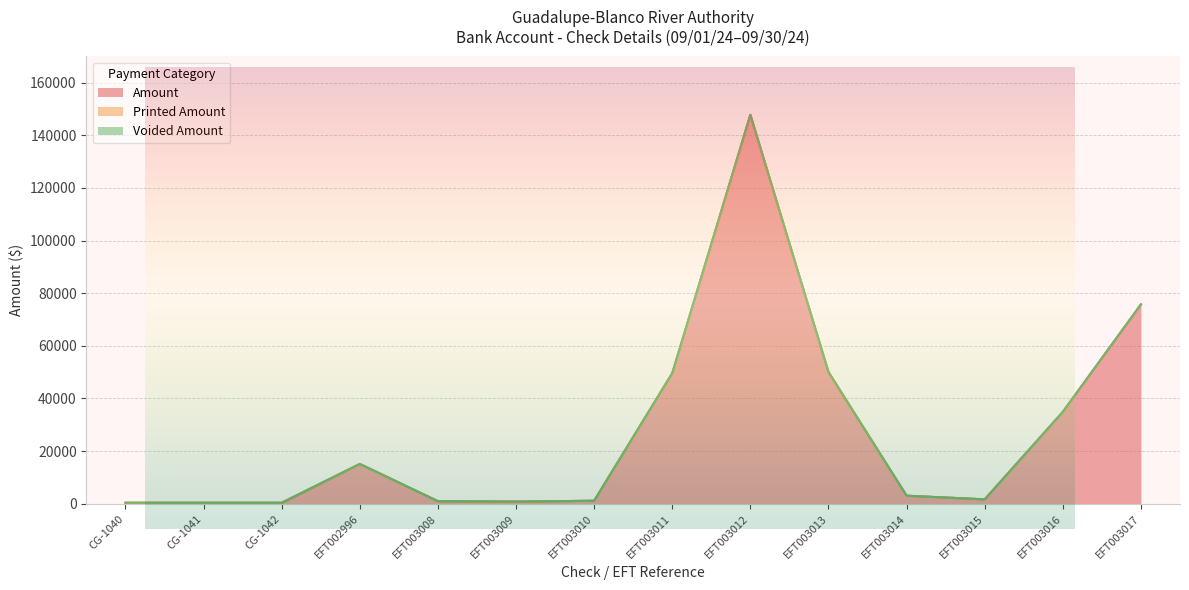

The Printed Amount series shows 129.9 at EFT002996. True or false?

False